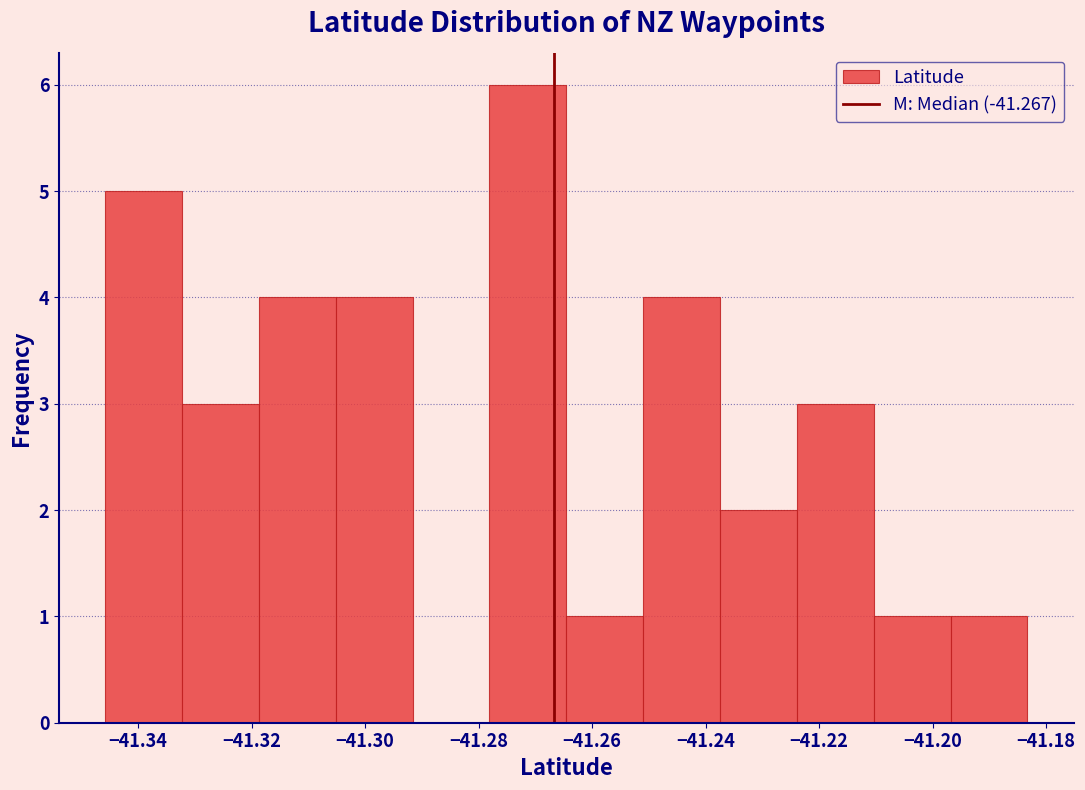

Reading left to right, transcribe this chart: for each bar, give the range it covers on the x-axis and its height. Neither the bar edges nor the heights are printed on the chart, so give them approximately, as read against the axes.

-41.346 to -41.332: 5
-41.332 to -41.318: 3
-41.318 to -41.306: 4
-41.306 to -41.292: 4
-41.292 to -41.278: 0
-41.278 to -41.264: 6
-41.264 to -41.252: 1
-41.252 to -41.238: 4
-41.238 to -41.224: 2
-41.224 to -41.210: 3
-41.210 to -41.196: 1
-41.196 to -41.184: 1